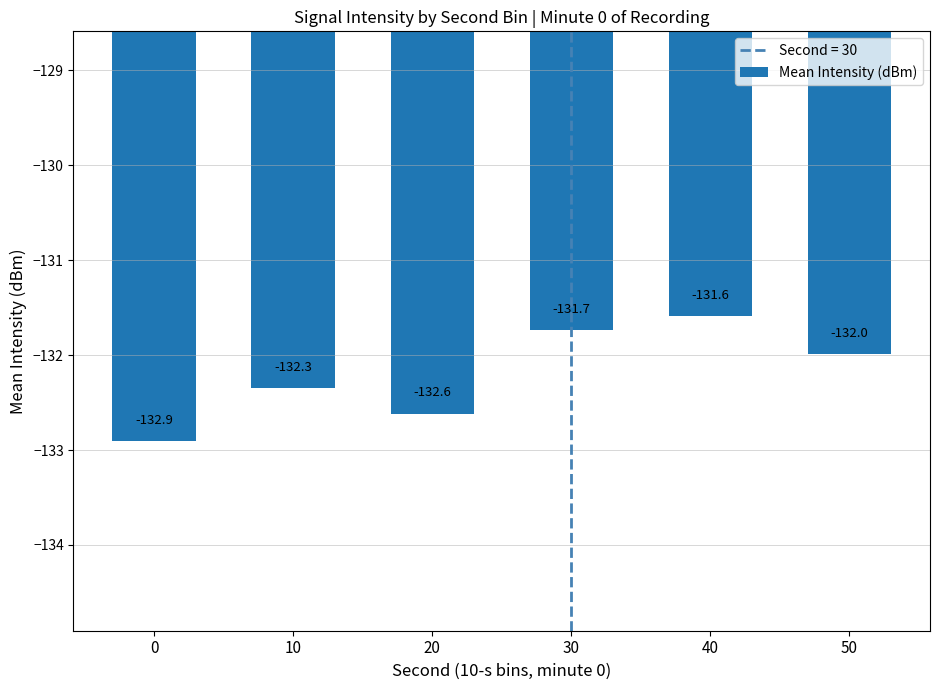

Is it true that the value at 50 is -236.2?

False